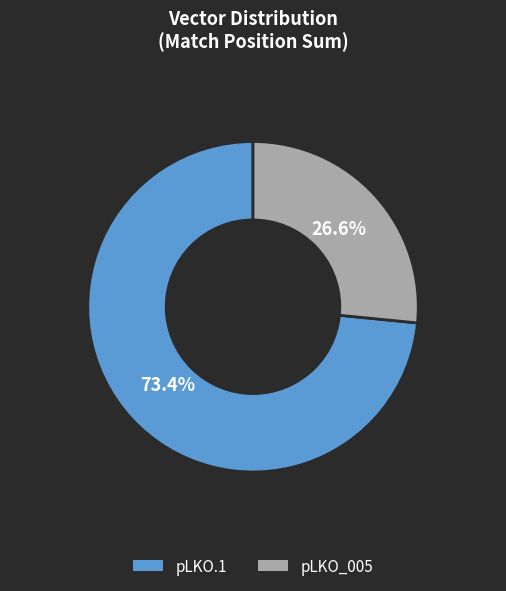

What is the ratio of the value at pLKO_005 to the value at pLKO.1?

0.4